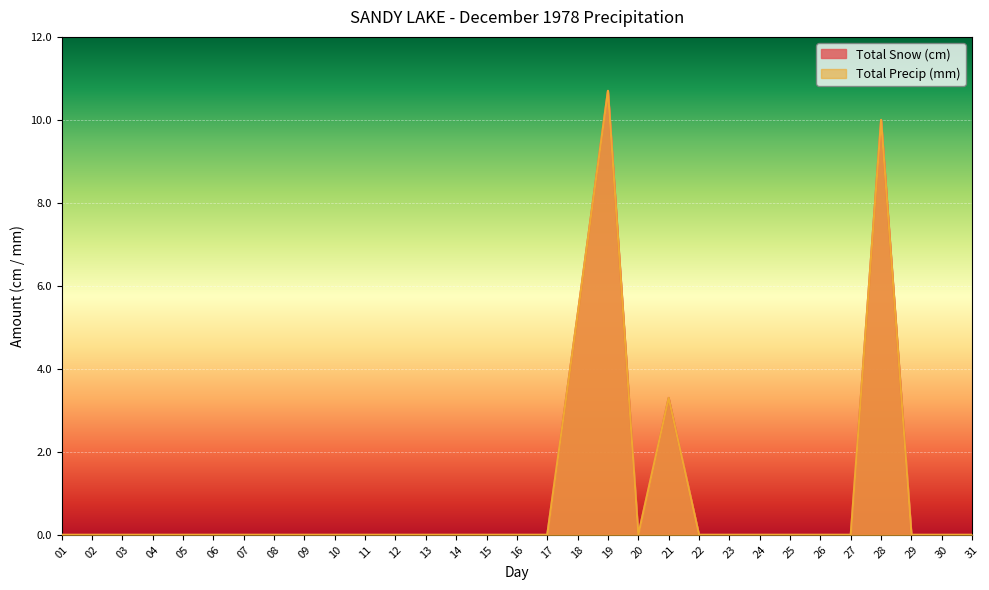

Which series has the largest total across all categories?

Total Snow (cm)